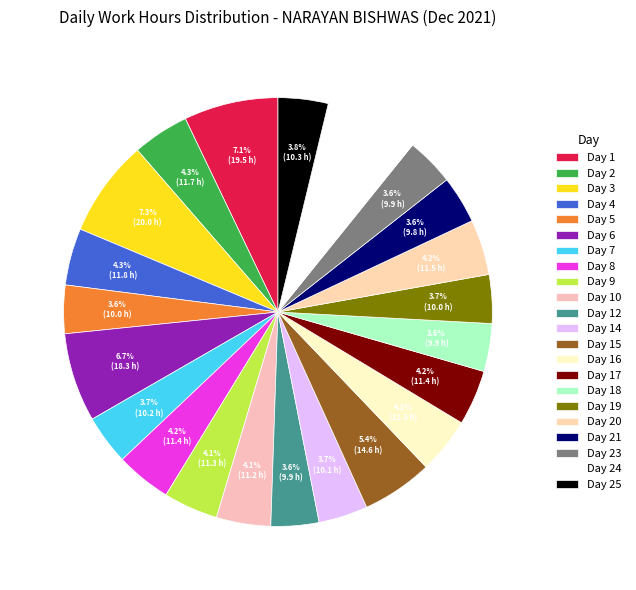

What is the change in value from Day 6 to Day 17?

-6.9